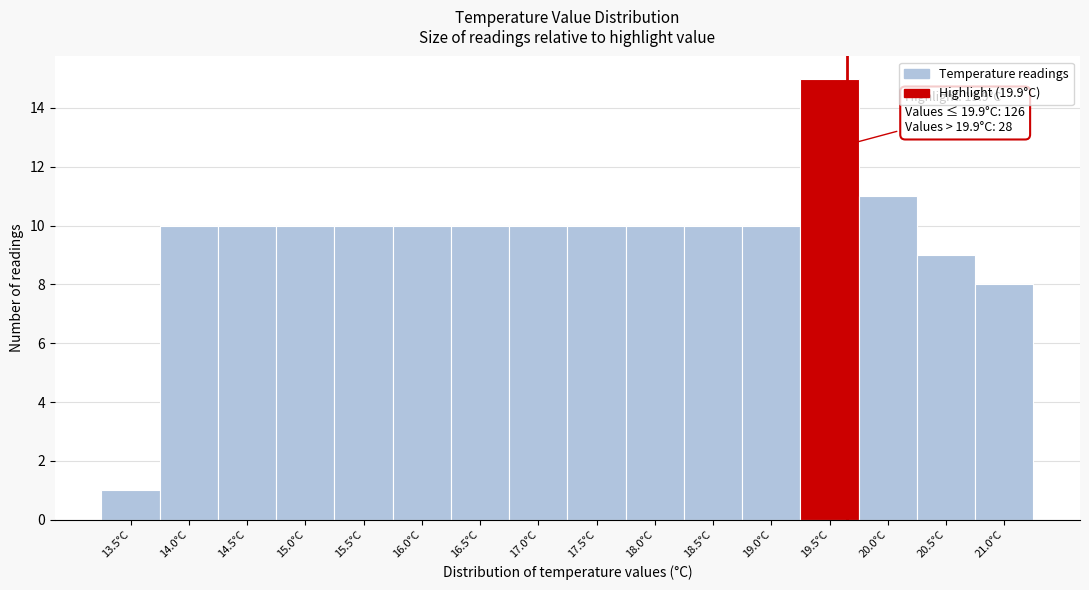

Reading right to left, list all the values displayed in this chart.

8	9	11	15	10	10	10	10	10	10	10	10	10	10	10	1